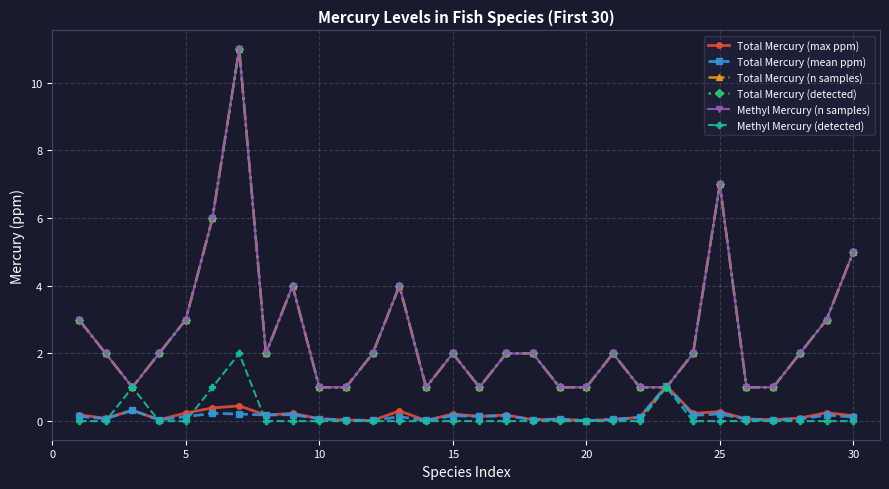

How many values in the Total Mercury (n samples) series are below 2?

11